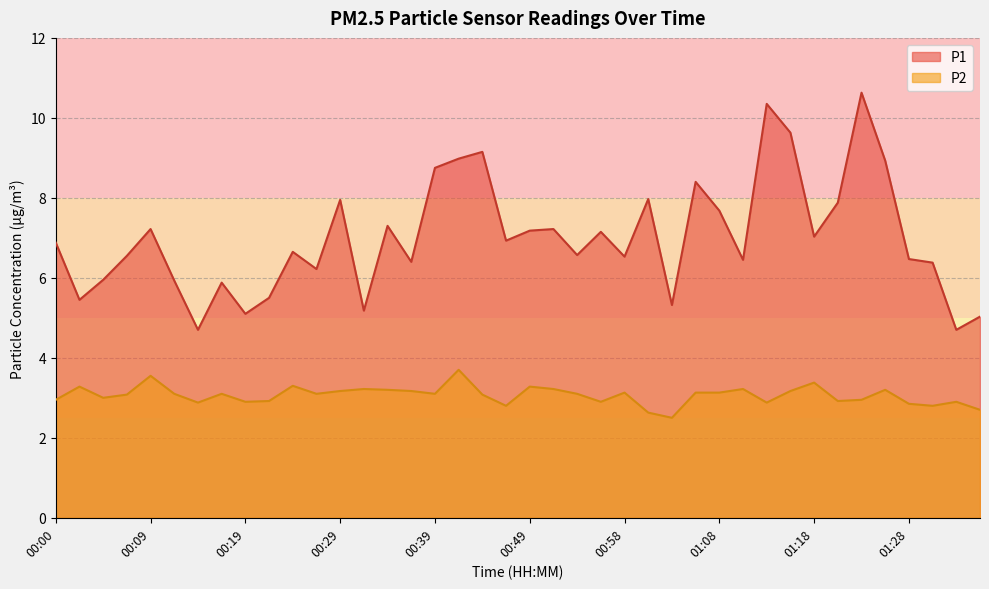

Which series has the largest range (max minus min)?

P1